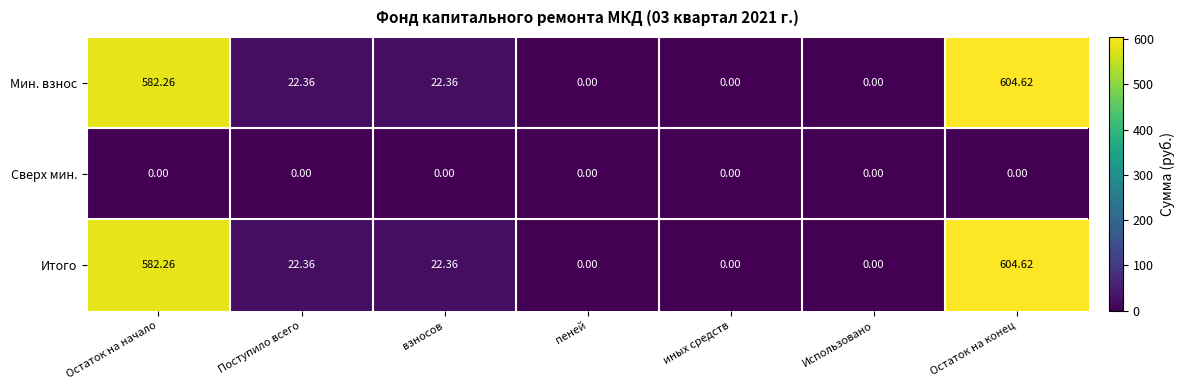

Where does the Итого series first go above 22?

Остаток на начало